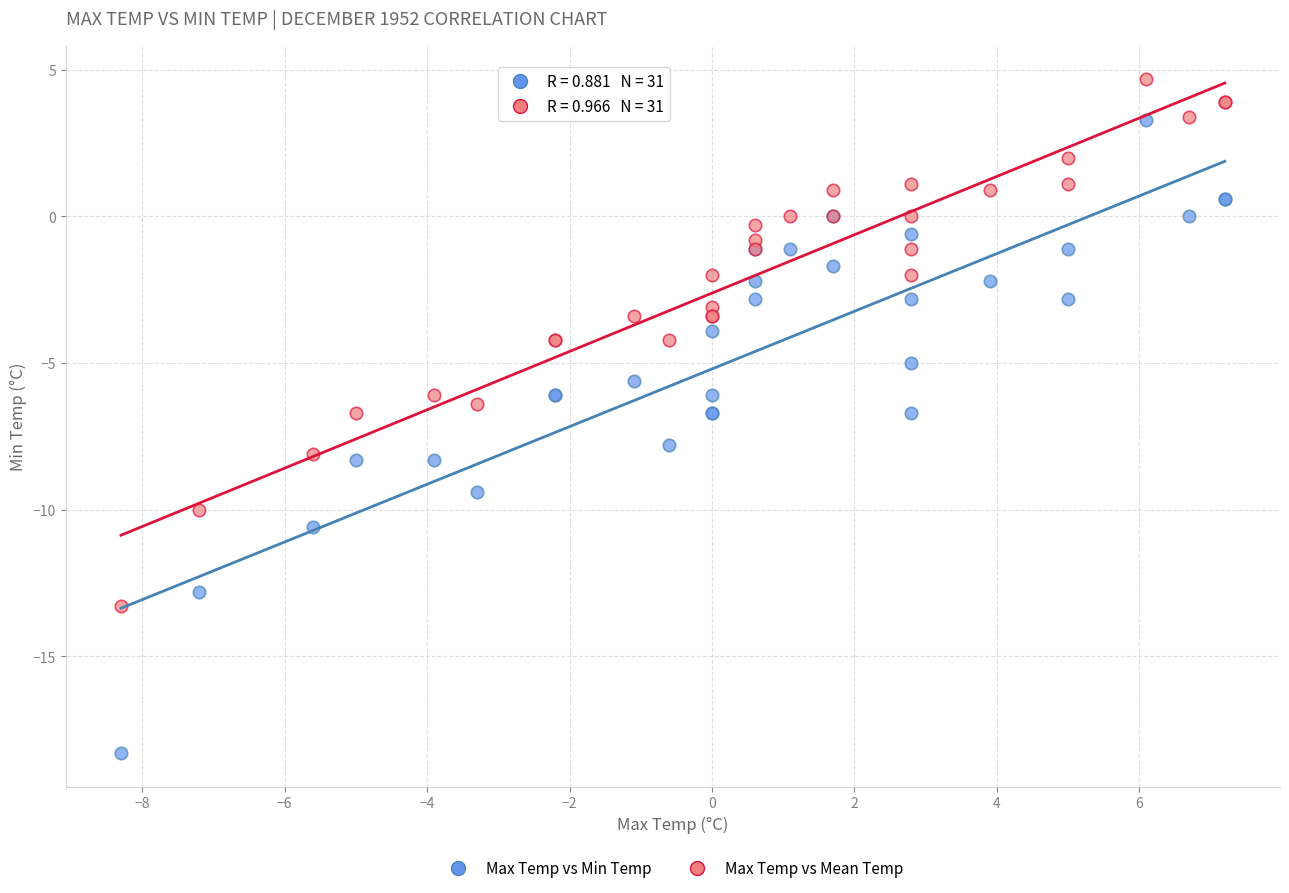

Which series has the largest Y range (max minus min)?

Max Temp vs Min Temp